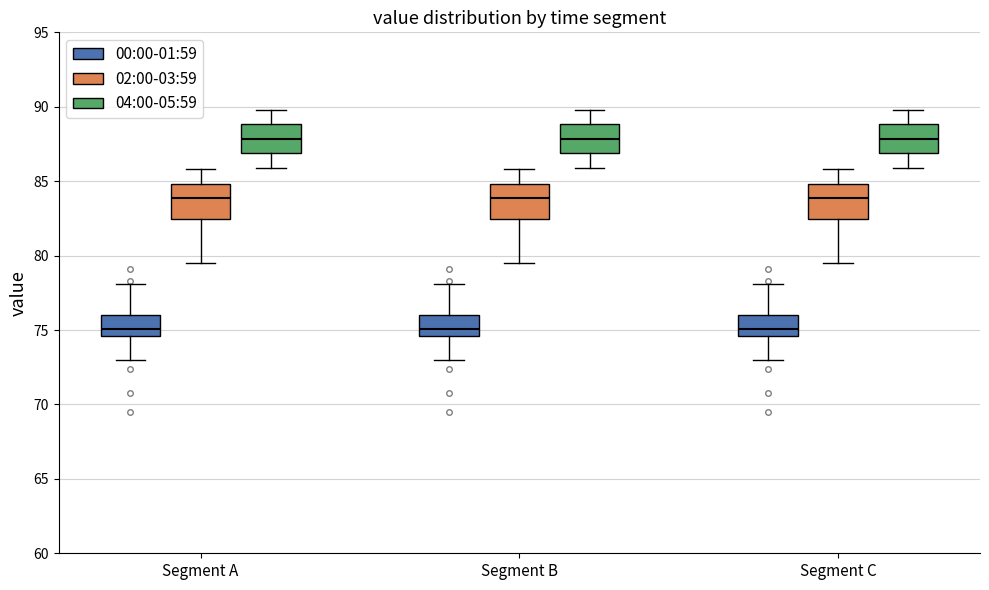

Reading left to right, read every box against the y-axis: the position of its median line, the range the box covers, and the ends of its whiskers. The values are not printed on the chart, so give them approximately, as read against the axis.

Segment A (00:00-01:59): median 75.0, box 74.5 to 76.0, whiskers 73.0 to 78.0
Segment A (02:00-03:59): median 84.0, box 82.5 to 85.0, whiskers 79.5 to 86.0
Segment A (04:00-05:59): median 88.0, box 87.0 to 89.0, whiskers 86.0 to 90.0
Segment B (00:00-01:59): median 75.0, box 74.5 to 76.0, whiskers 73.0 to 78.0
Segment B (02:00-03:59): median 84.0, box 82.5 to 85.0, whiskers 79.5 to 86.0
Segment B (04:00-05:59): median 88.0, box 87.0 to 89.0, whiskers 86.0 to 90.0
Segment C (00:00-01:59): median 75.0, box 74.5 to 76.0, whiskers 73.0 to 78.0
Segment C (02:00-03:59): median 84.0, box 82.5 to 85.0, whiskers 79.5 to 86.0
Segment C (04:00-05:59): median 88.0, box 87.0 to 89.0, whiskers 86.0 to 90.0